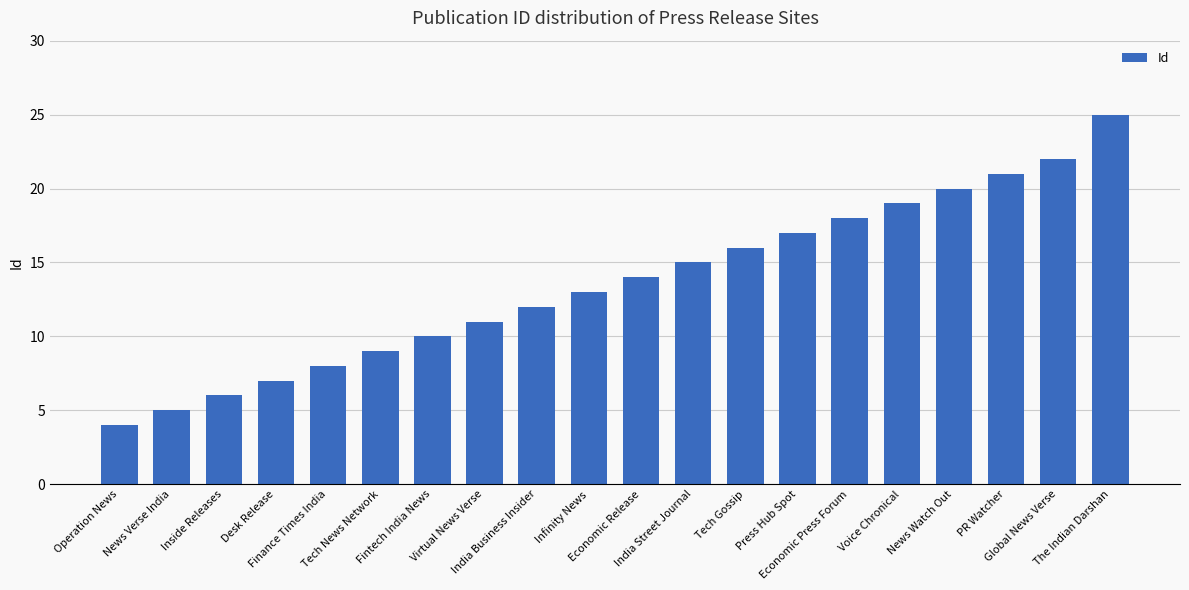

What is the change in value from Economic Press Forum to The Indian Darshan?

+7